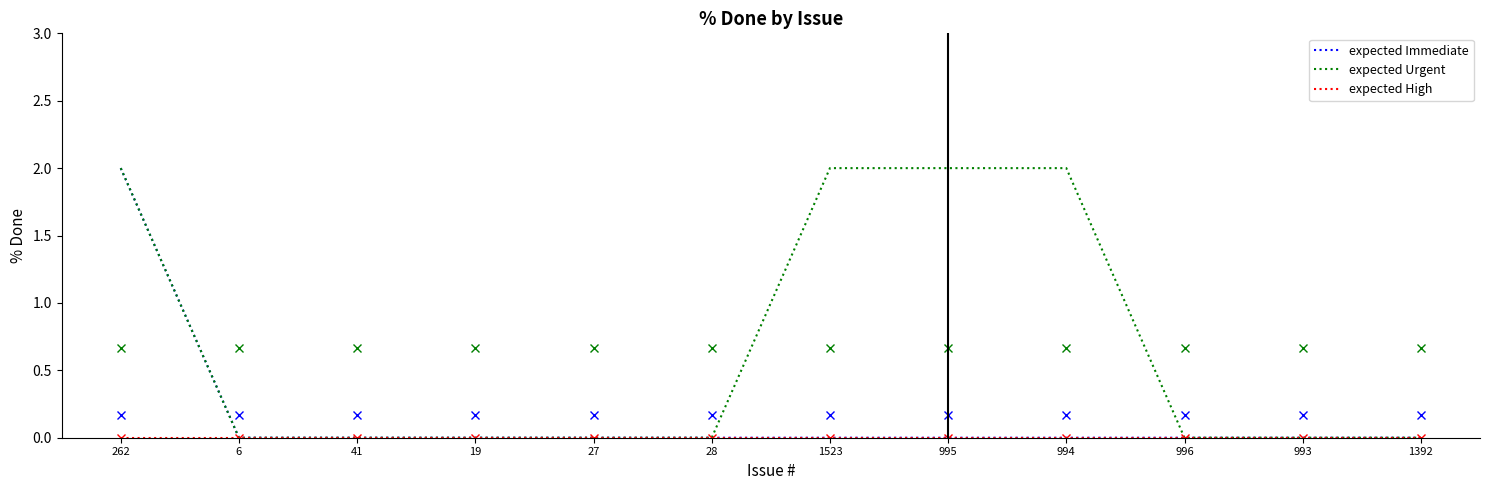

At which category is the sum across all series the highest?

262